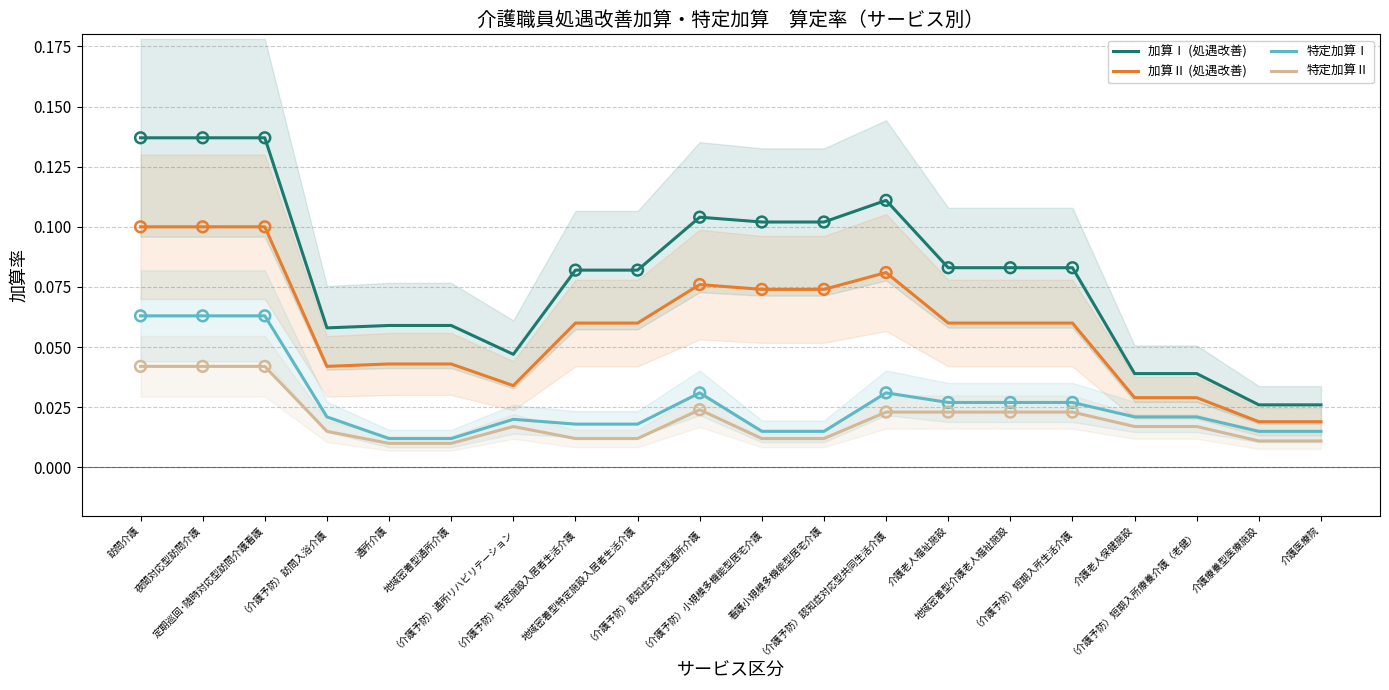

Which series has the largest total across all categories?

加算Ⅰ (処遇改善)